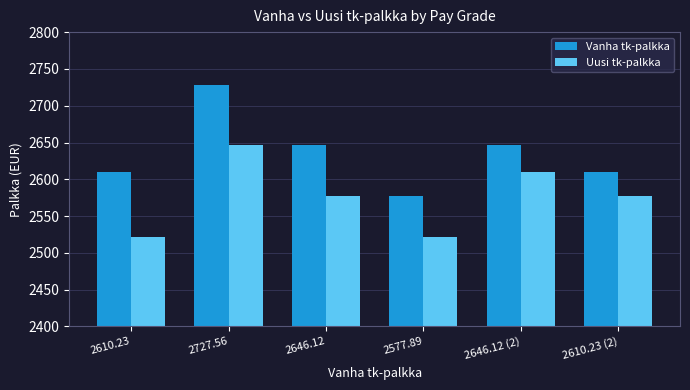

Read the Vanha tk-palkka value at 2646.12 (2).

2646.1